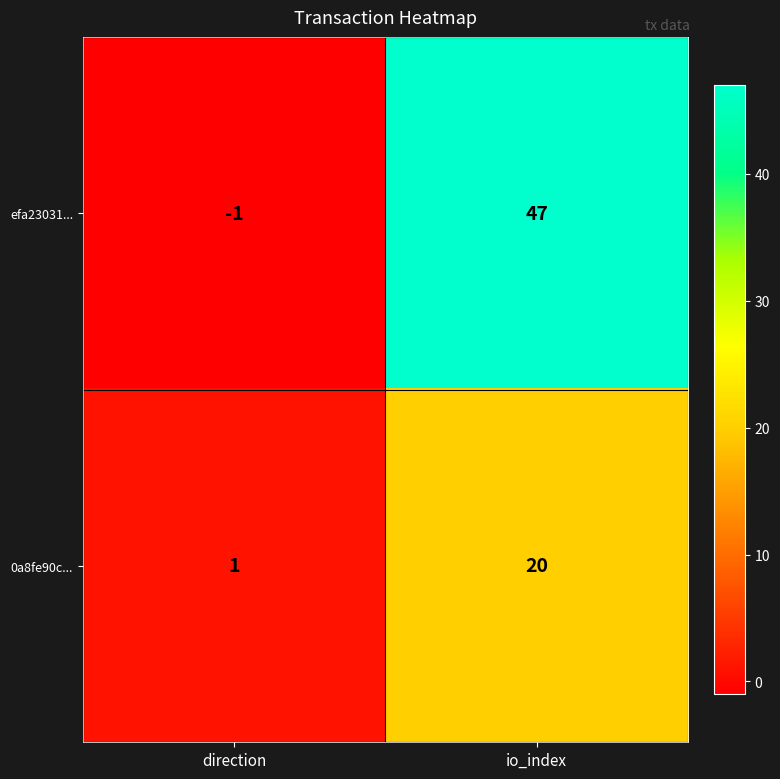

The 0a8fe90c... series shows 1 at direction. True or false?

True